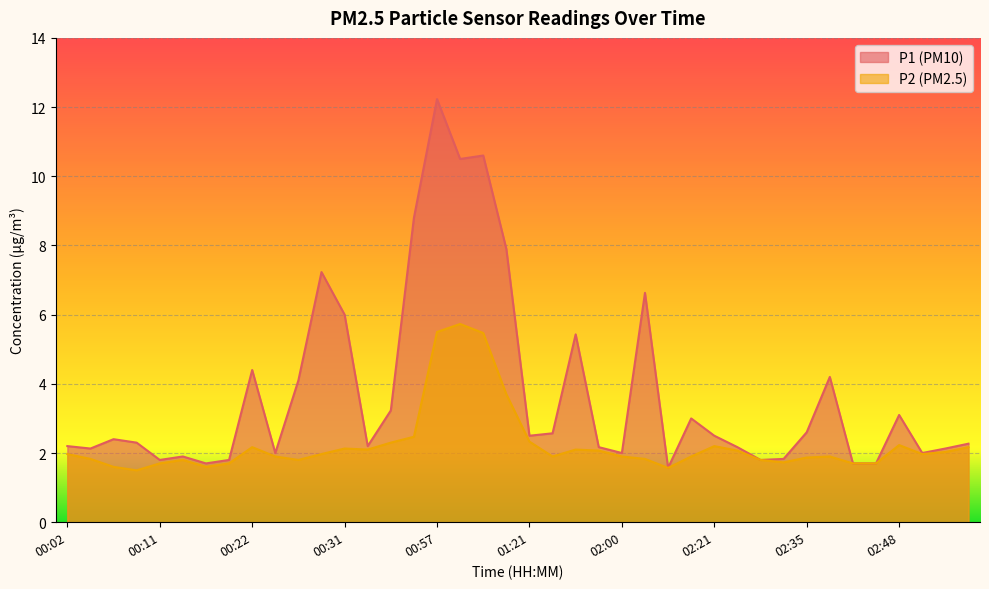

Reading left to right, what are all the values shown in this chart?

P1: 00:02=2.2	00:04=2.1	00:07=2.4	00:09=2.3	00:11=1.8	00:14=1.9	00:17=1.7	00:19=1.8	00:22=4.4	00:24=2.0	00:27=4.1	00:29=7.2	00:31=6.0	00:34=2.2	00:36=3.2	00:39=8.8	00:57=12.2	01:05=10.5	01:07=10.6	01:13=7.9	01:21=2.5	01:36=2.6	01:39=5.4	01:55=2.2	02:00=2.0	02:05=6.6	02:10=1.6	02:18=3.0	02:21=2.5	02:25=2.2	02:27=1.8	02:30=1.8	02:35=2.6	02:38=4.2	02:40=1.7	02:46=1.7	02:48=3.1	03:07=2.0	03:13=2.1	03:16=2.3
P2: 00:02=2.0	00:04=1.8	00:07=1.6	00:09=1.5	00:11=1.7	00:14=1.8	00:17=1.6	00:19=1.7	00:22=2.2	00:24=1.9	00:27=1.8	00:29=2.0	00:31=2.1	00:34=2.1	00:36=2.3	00:39=2.5	00:57=5.5	01:05=5.7	01:07=5.5	01:13=3.7	01:21=2.3	01:36=1.9	01:39=2.1	01:55=2.1	02:00=1.9	02:05=1.8	02:10=1.6	02:18=1.9	02:21=2.2	02:25=2.1	02:27=1.8	02:30=1.7	02:35=1.9	02:38=1.9	02:40=1.7	02:46=1.7	02:48=2.2	03:07=2.0	03:13=2.0	03:16=2.2